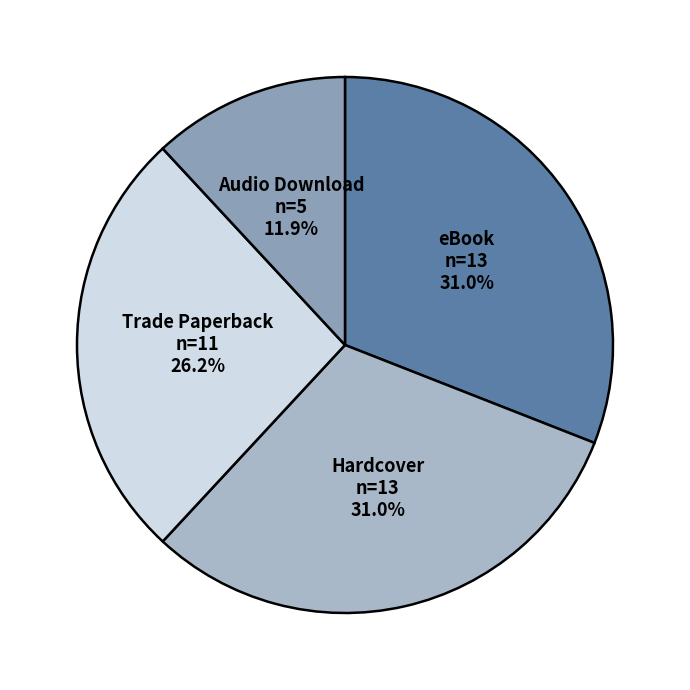

Does Hardcover account for over 50% of the chart?

No